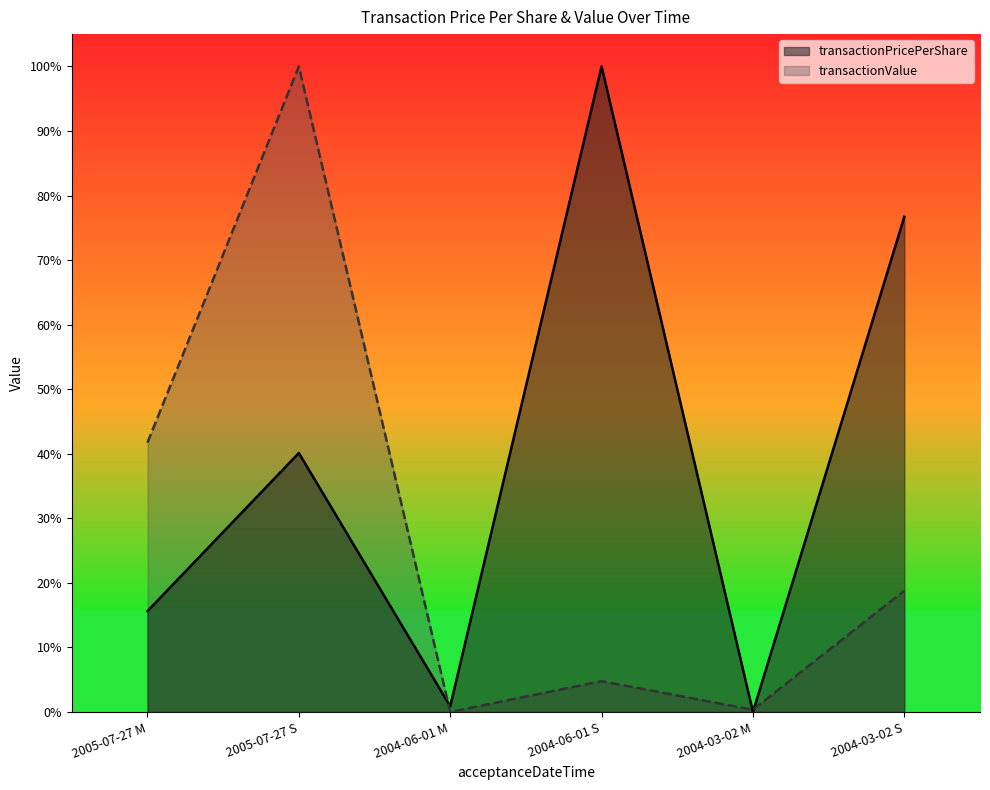

At how many categories does at least one series exceed 0?

6